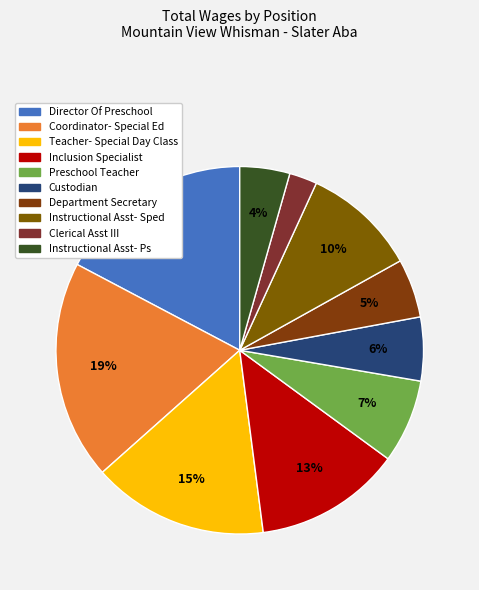

How many slices are in this pie chart?

10